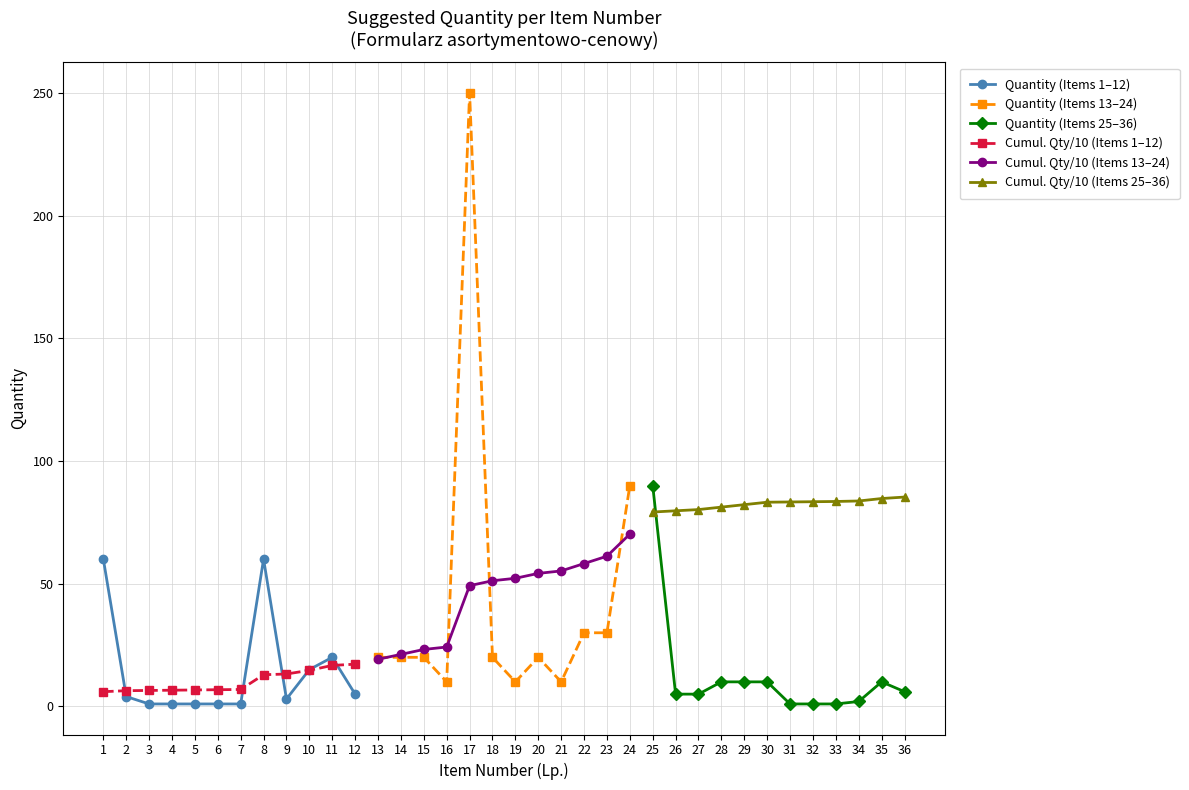

The Cumul. Qty/10 (Items 1–12) series shows 13.2 at 9. True or false?

True